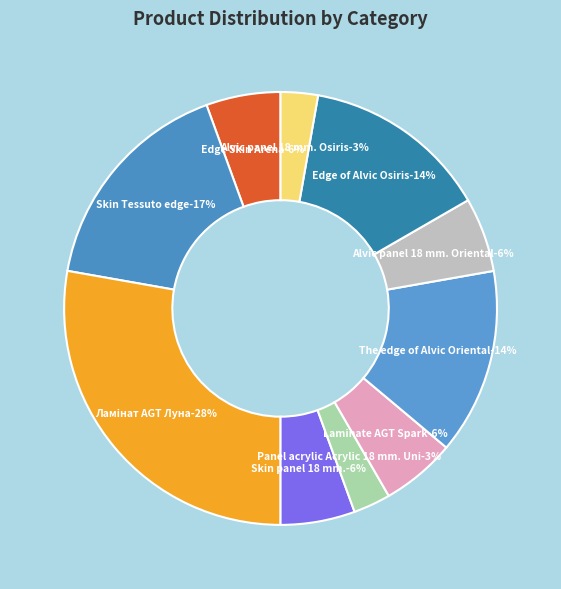

The Alvic panel 18 mm. Oriental slice represents 1% of the pie. True or false?

False